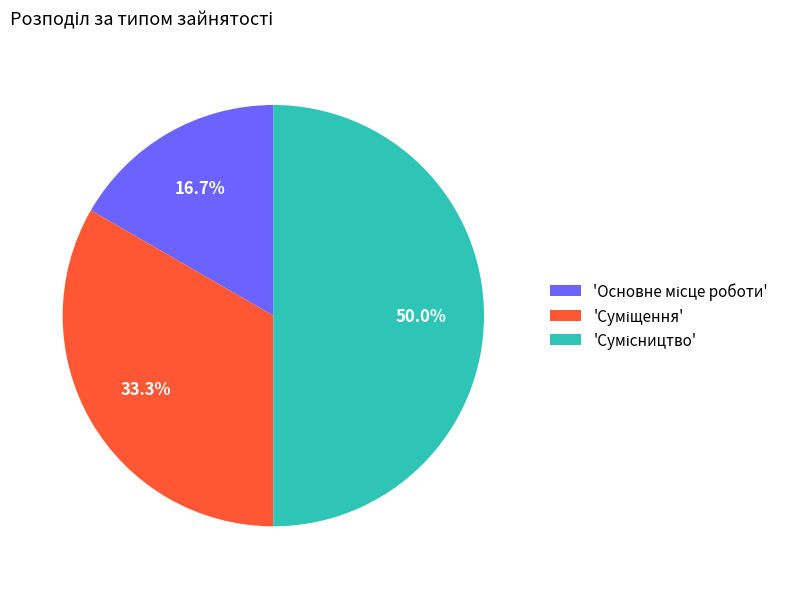

Does any single category account for the majority?

No